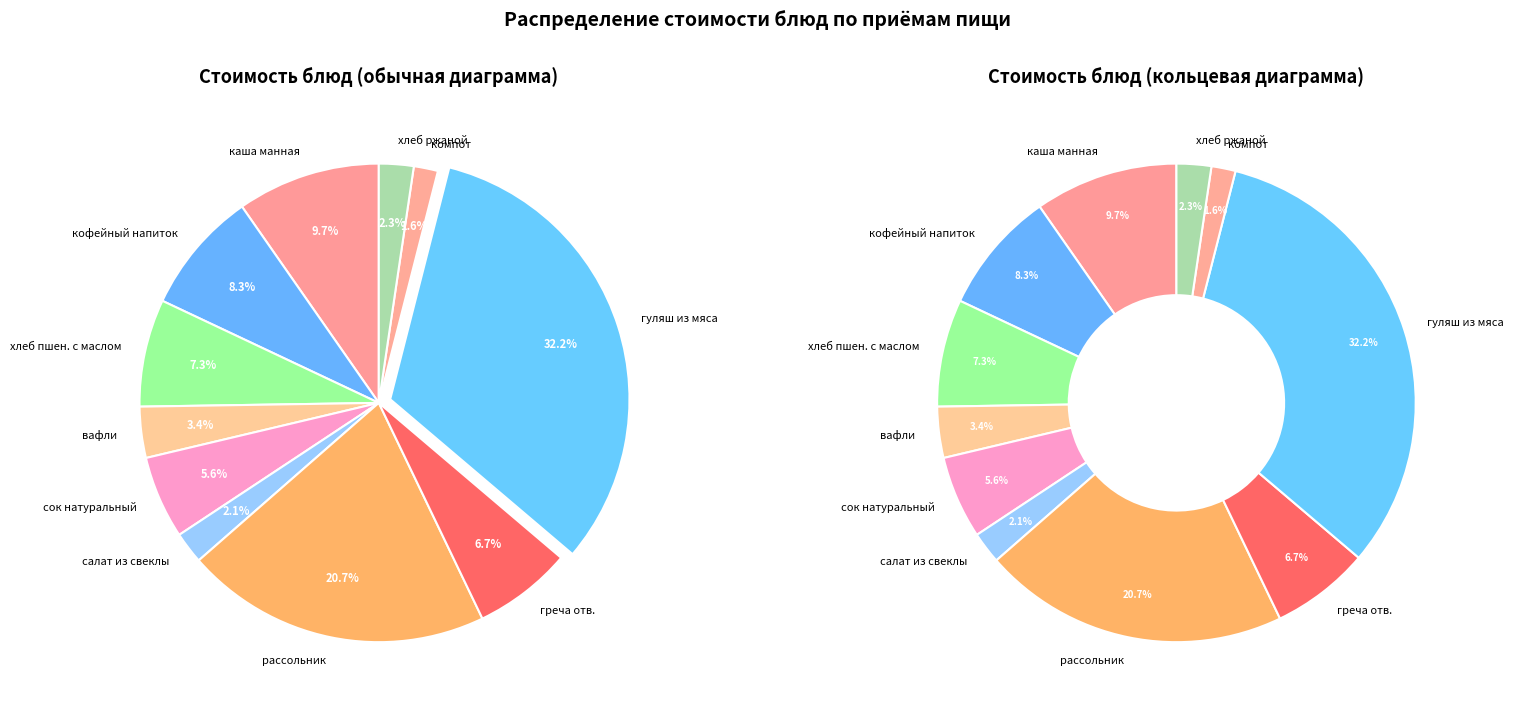

Combined, what portion of the pie is хлеб ржаной and компот из сухофруктов?

4.0%